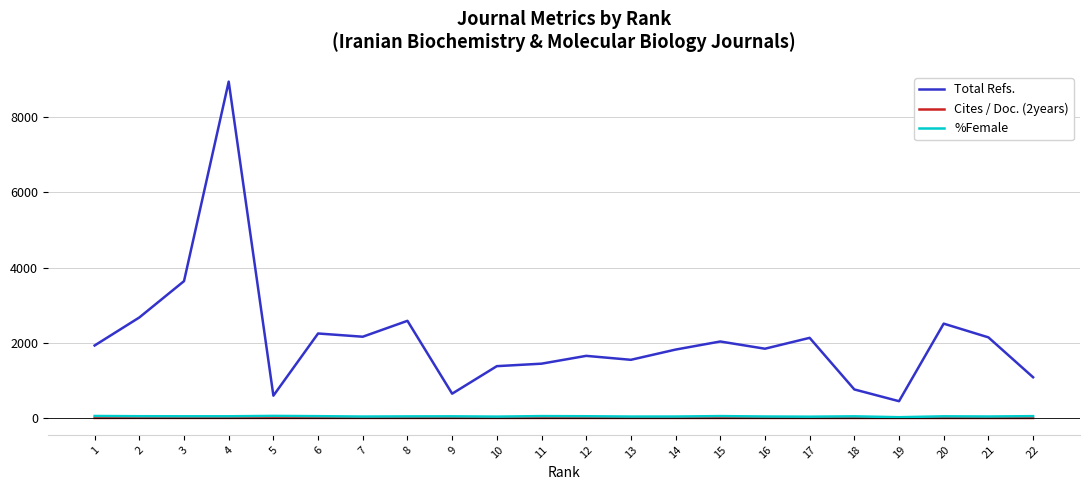

What is the lowest value of the Total Refs. series?

447.0